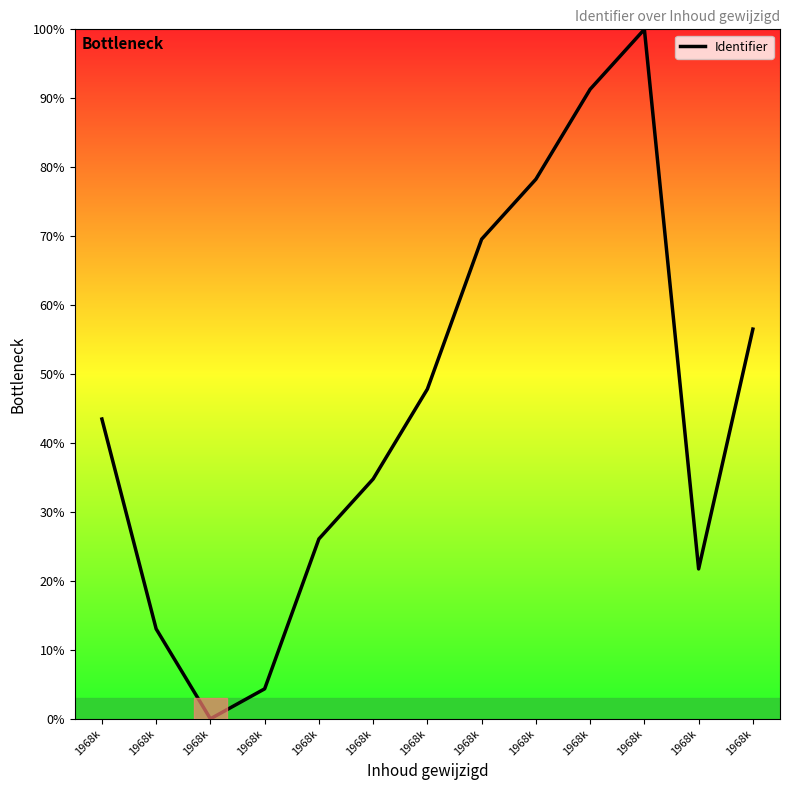

Which category has the highest value across all series?

1968k